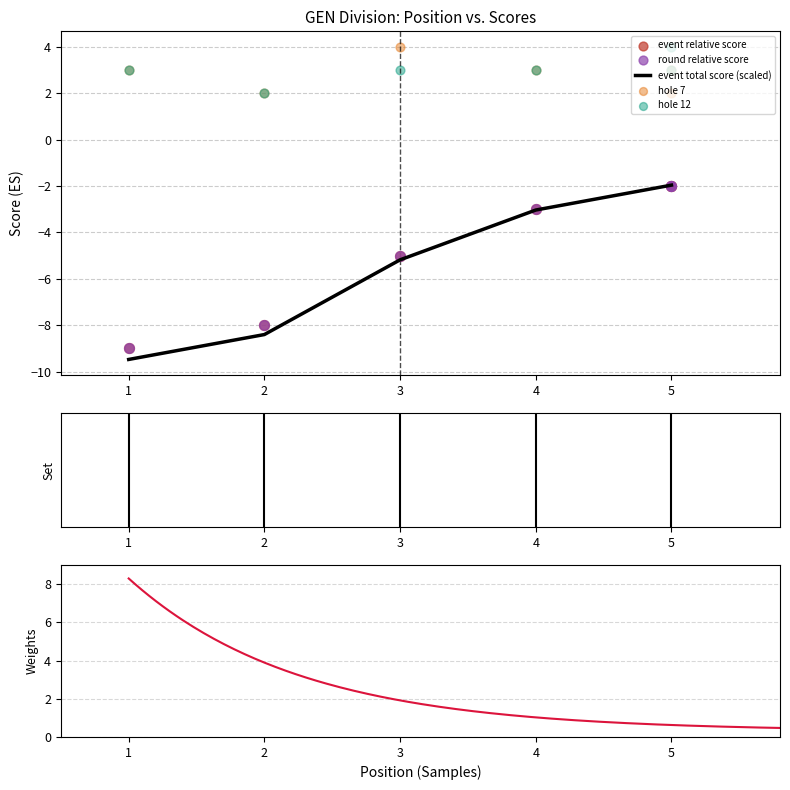

What are all the series names shown in the legend?

event_relative_score, event_total_score, round_relative_score, hole_7, hole_12